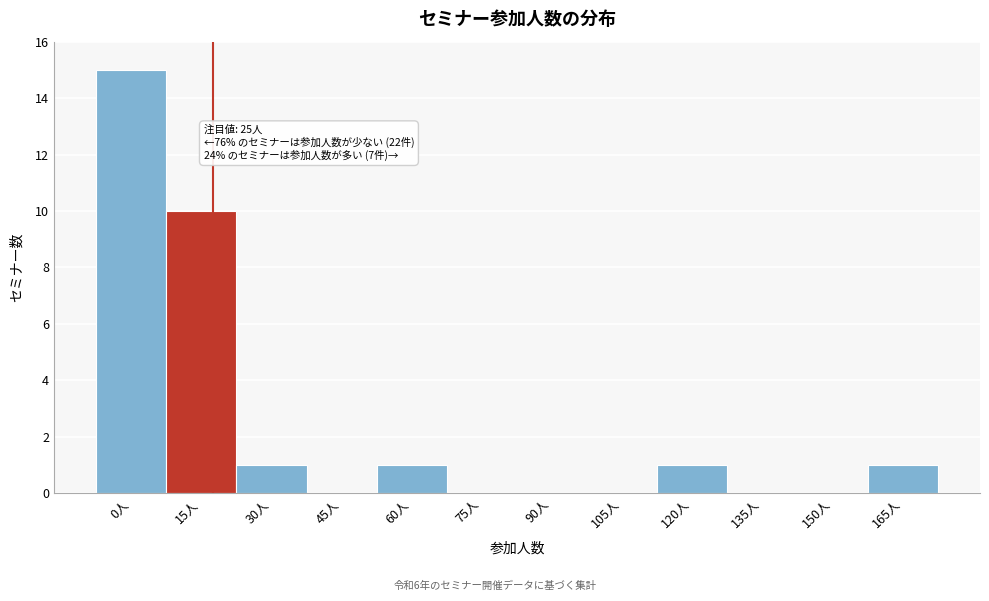

Reading left to right, what are all the values shown in this chart?

0人=15	15人=10	30人=1	45人=0	60人=1	75人=0	90人=0	105人=0	120人=1	135人=0	150人=0	165人=1